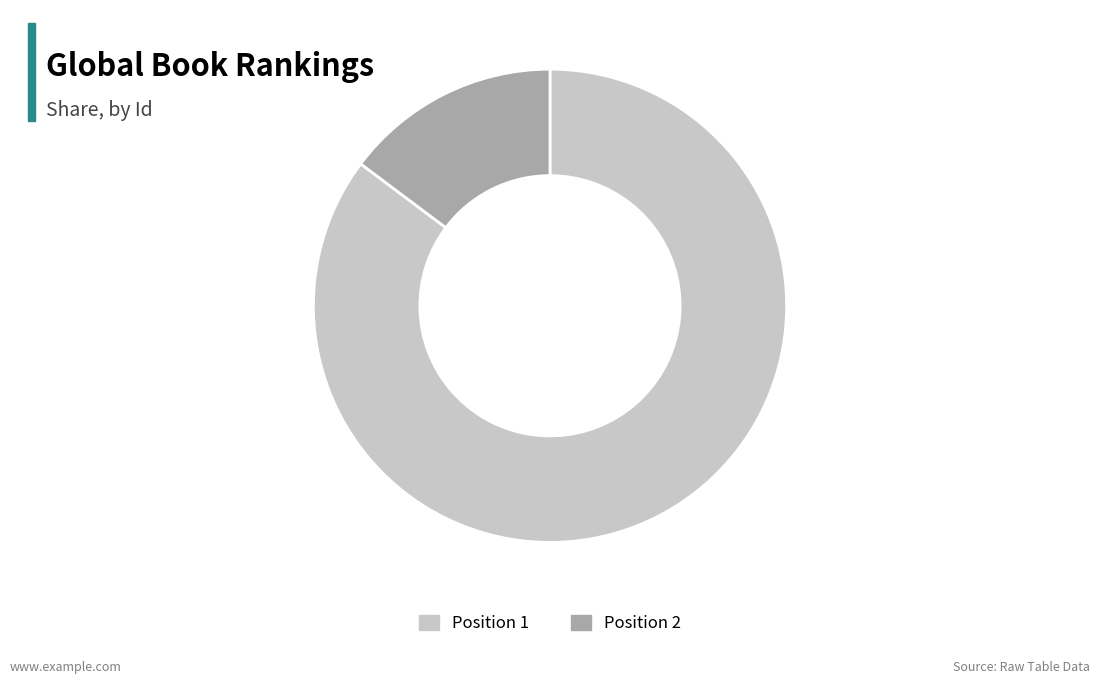

Which has a higher value, Position 2 or Position 1?

Position 1